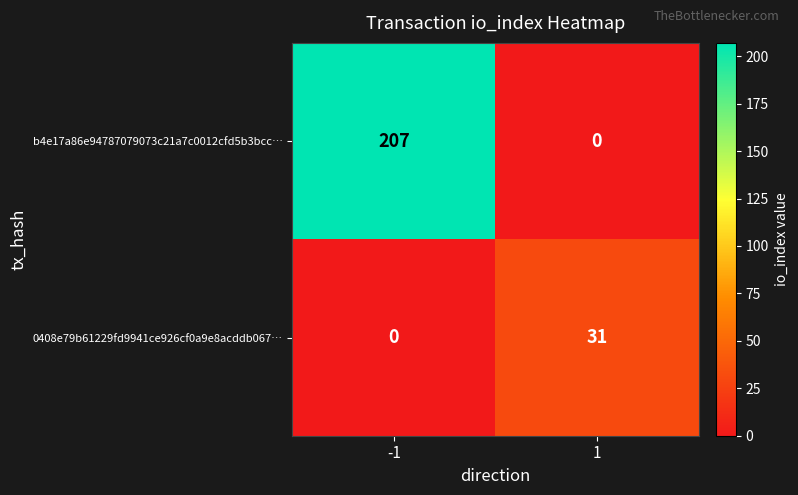

Read the b4e17a86e94787079073c21a7c0012cfd5b3bcc… value at -1, to the nearest 10.

210